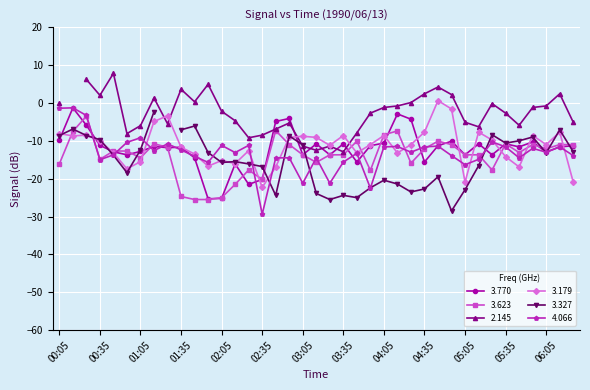

What is the difference between the maximum and minimum values in the 3.623 series?

22.0